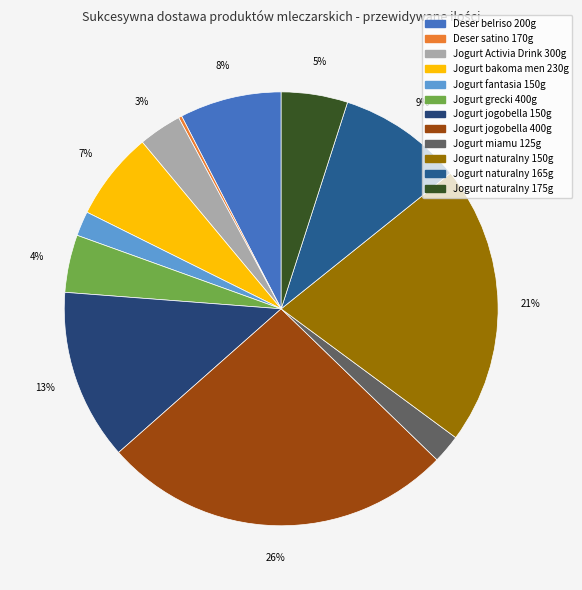

To the nearest percent, what is the difference between the largest and smallest slice percentages?

26%